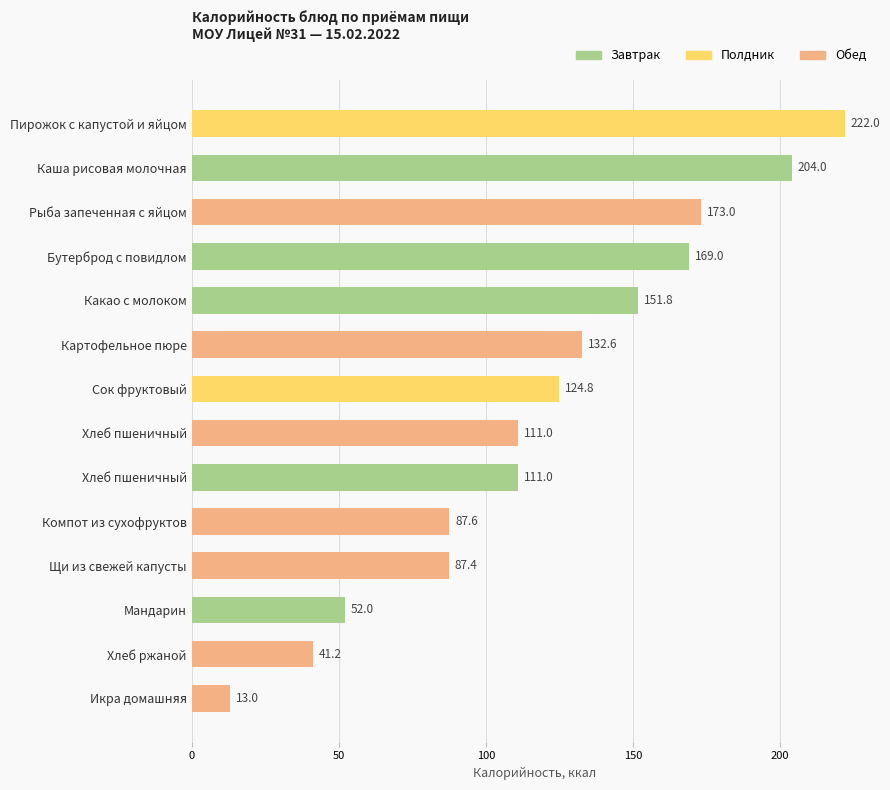

Which label corresponds to the largest value in the chart?

Пирожок с капустой и яйцом